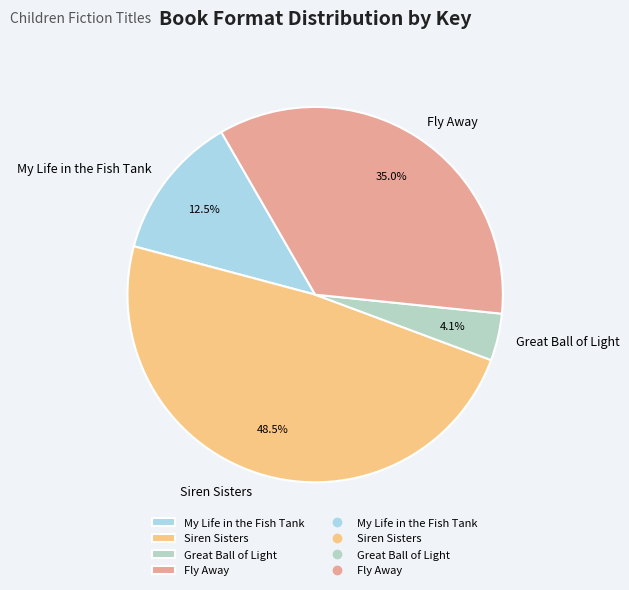

To the nearest percent, what is the difference between the Siren Sisters and My Life in the Fish Tank slice percentages?

36%